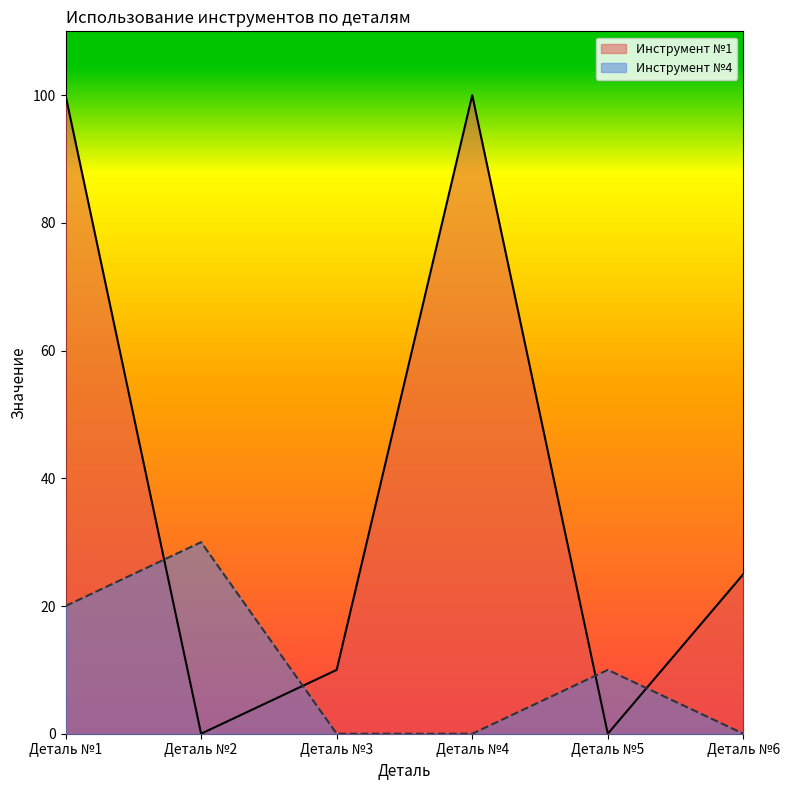

At which category does Инструмент №1 reach its first local valley?

Деталь №2